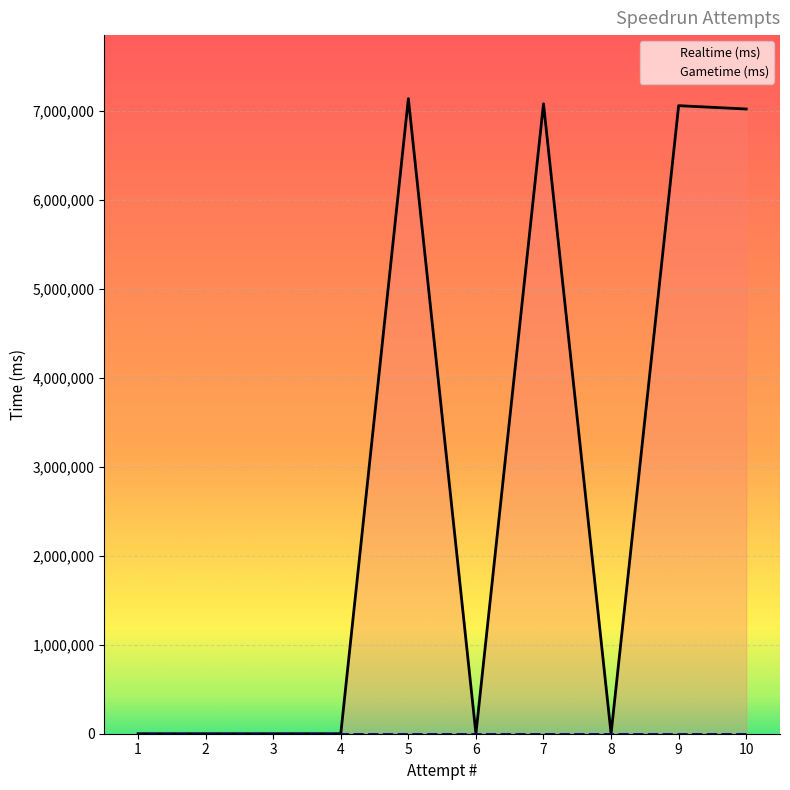

Reading left to right, list all the values displayed in this chart.

10=7024652	9=7062140	8=0	7=7083931	6=0	5=7141355	4=0	3=0	2=0	1=0